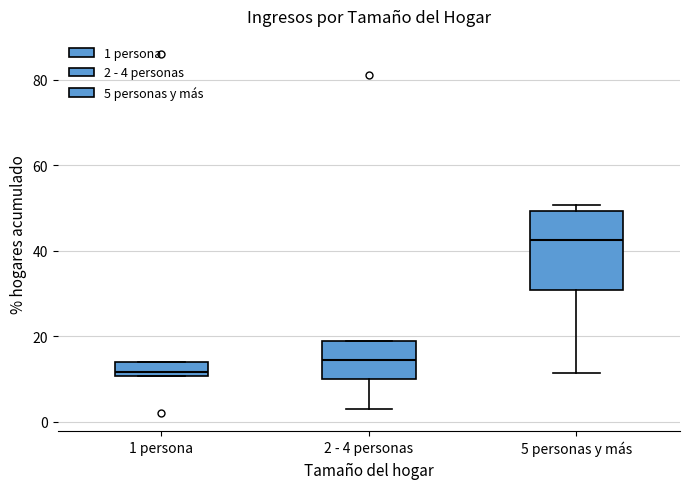

Where is the upper edge of the box for 2 - 4 personas on the y-axis? The values are not printed on the chart, so give them approximately, as read against the axis.

18